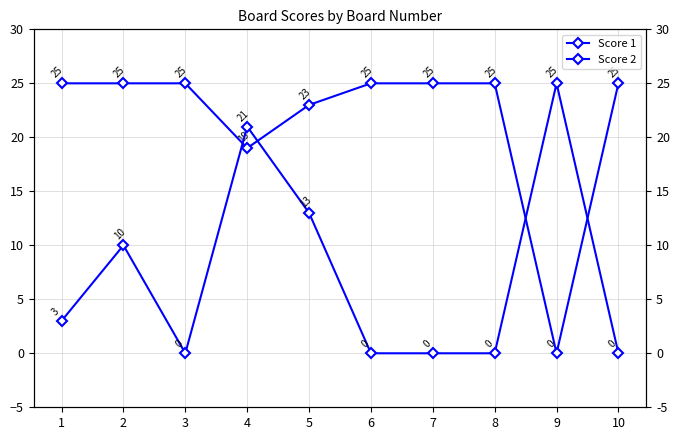

How many values in the Score 2 series are below 3?

5